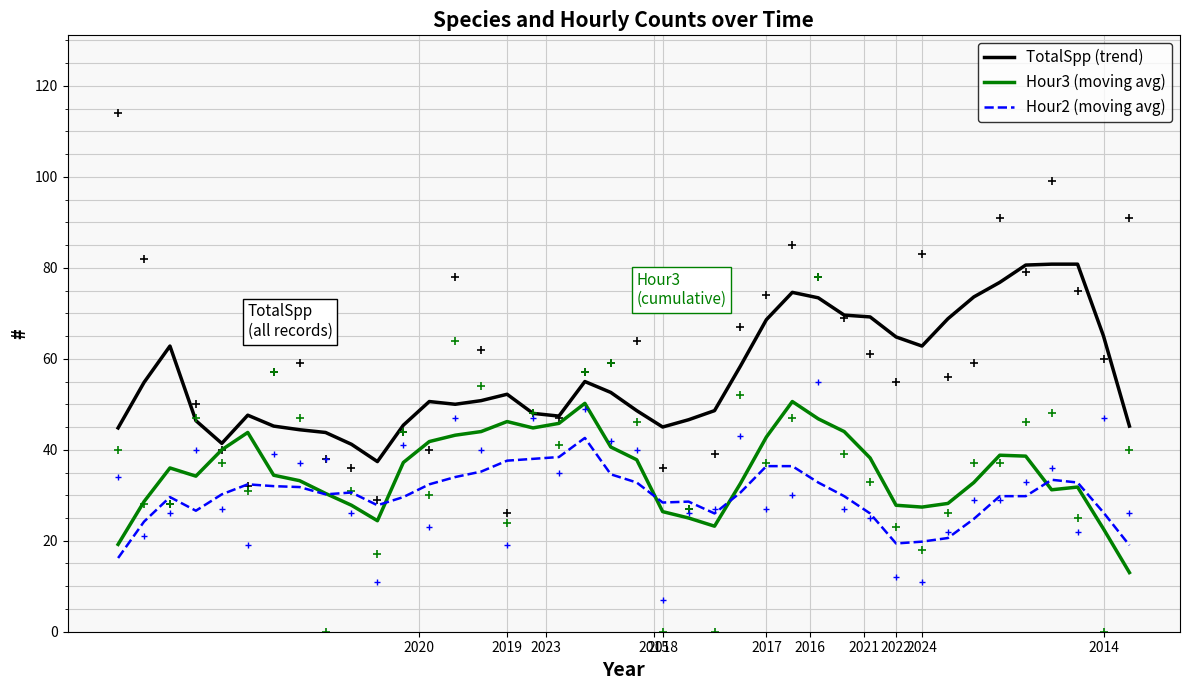

True or false: Hour3 (moving avg) has a value of 7.2 at 2014.

False